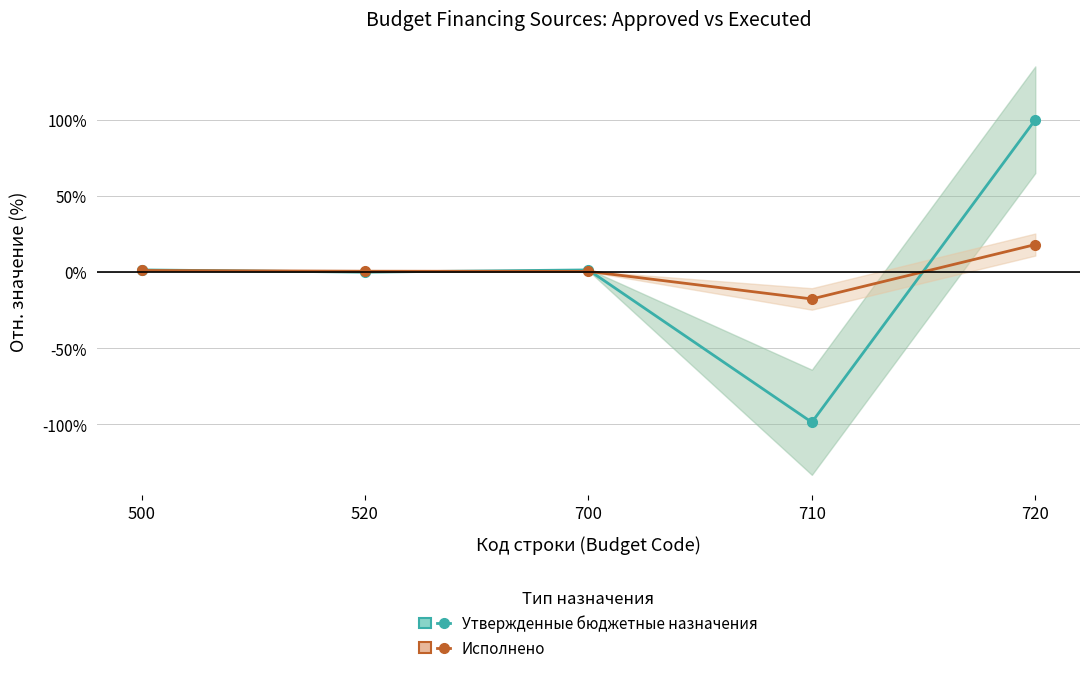

At which category does Исполнено reach its first local valley?

710